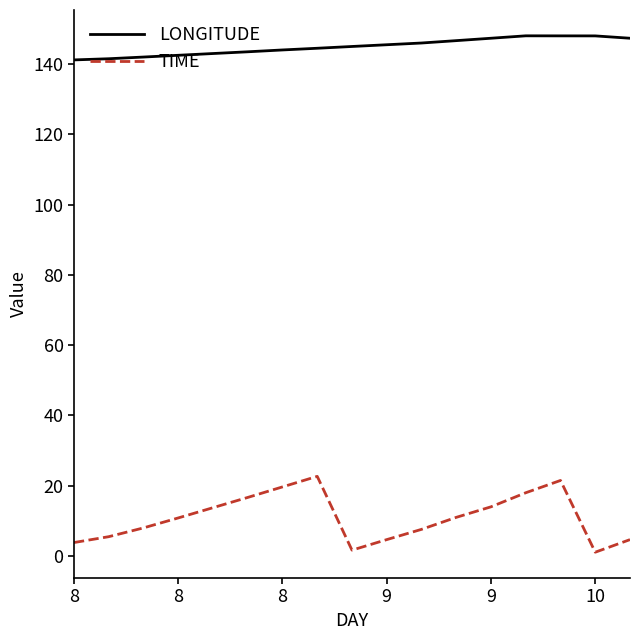

What is the difference between the maximum and minimum values in the LONGITUDE series?

6.9